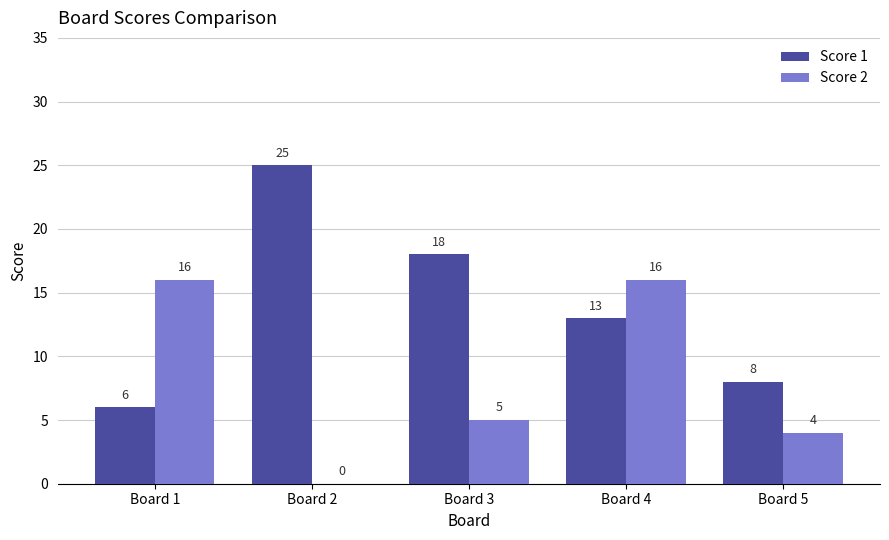

How many groups of bars are there?

5